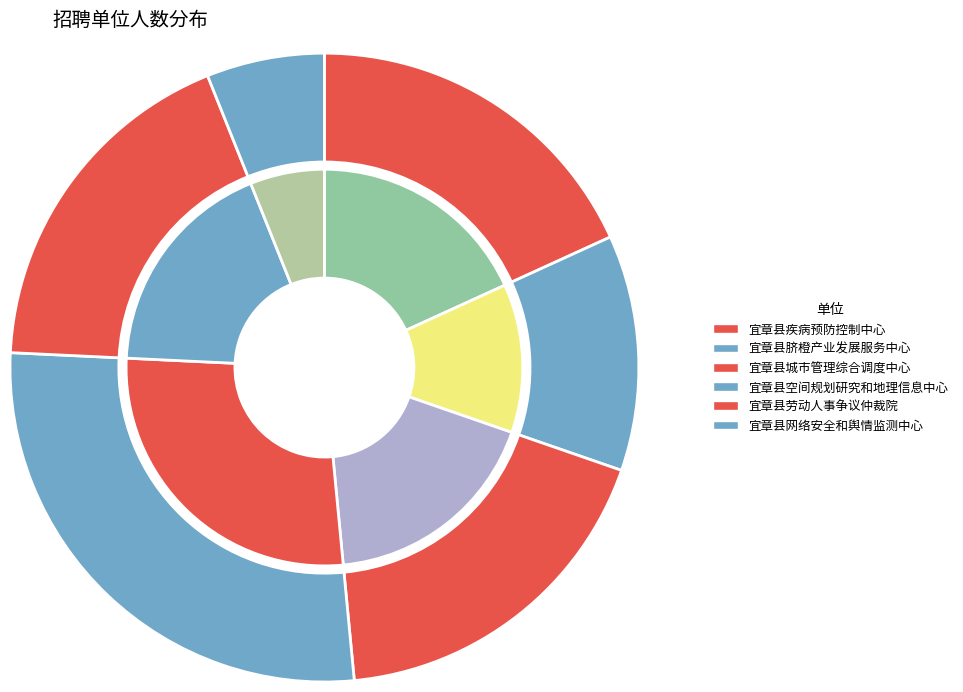

Rank the categories by value from lowest to highest.

宜章县网络安全和舆情监测中心, 宜章县脐橙产业发展服务中心, 宜章县疾病预防控制中心, 宜章县城市管理综合调度中心, 宜章县劳动人事争议仲裁院, 宜章县空间规划研究和地理信息中心